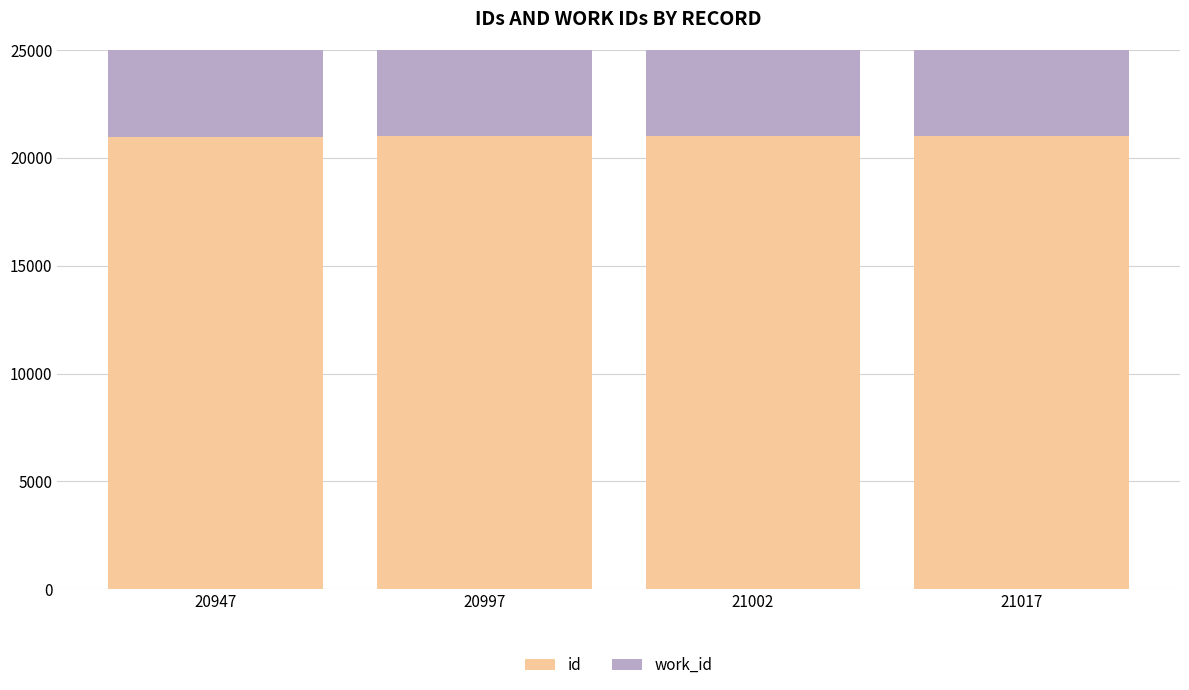

What is the sum of all work_id values?

29904